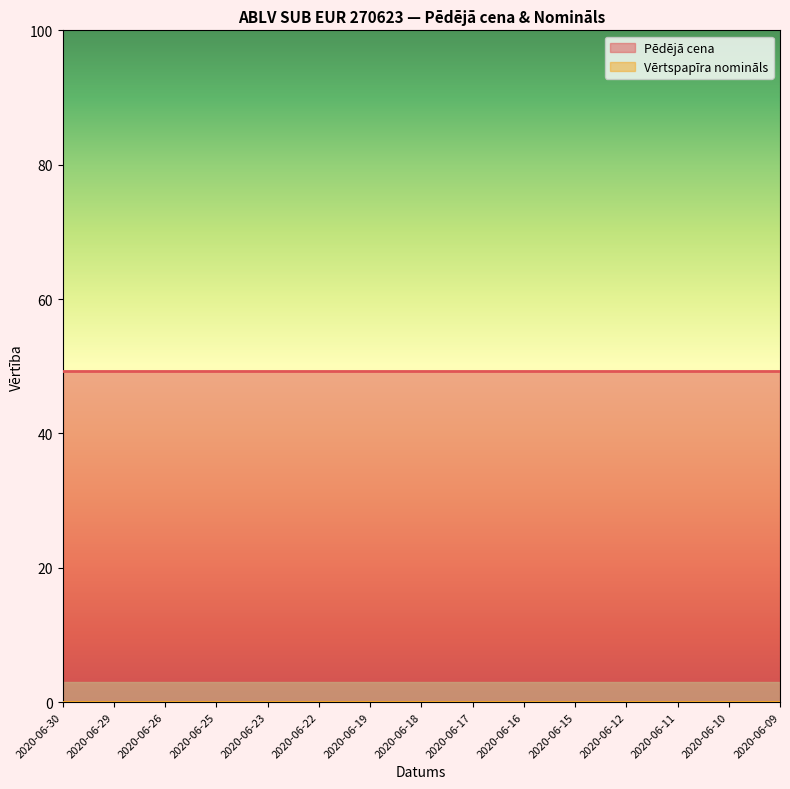

List the series in order of their peak value, lowest first.

Vērtspapīra nomināls, Pēdējā cena